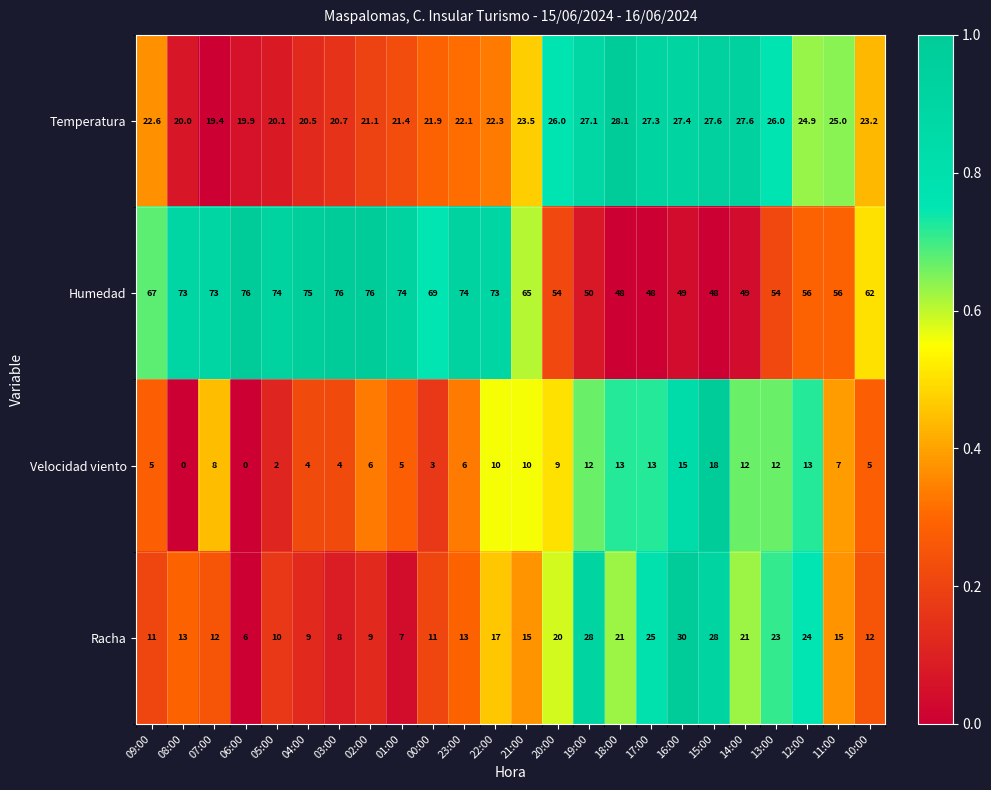

How many series are shown in this chart?

4